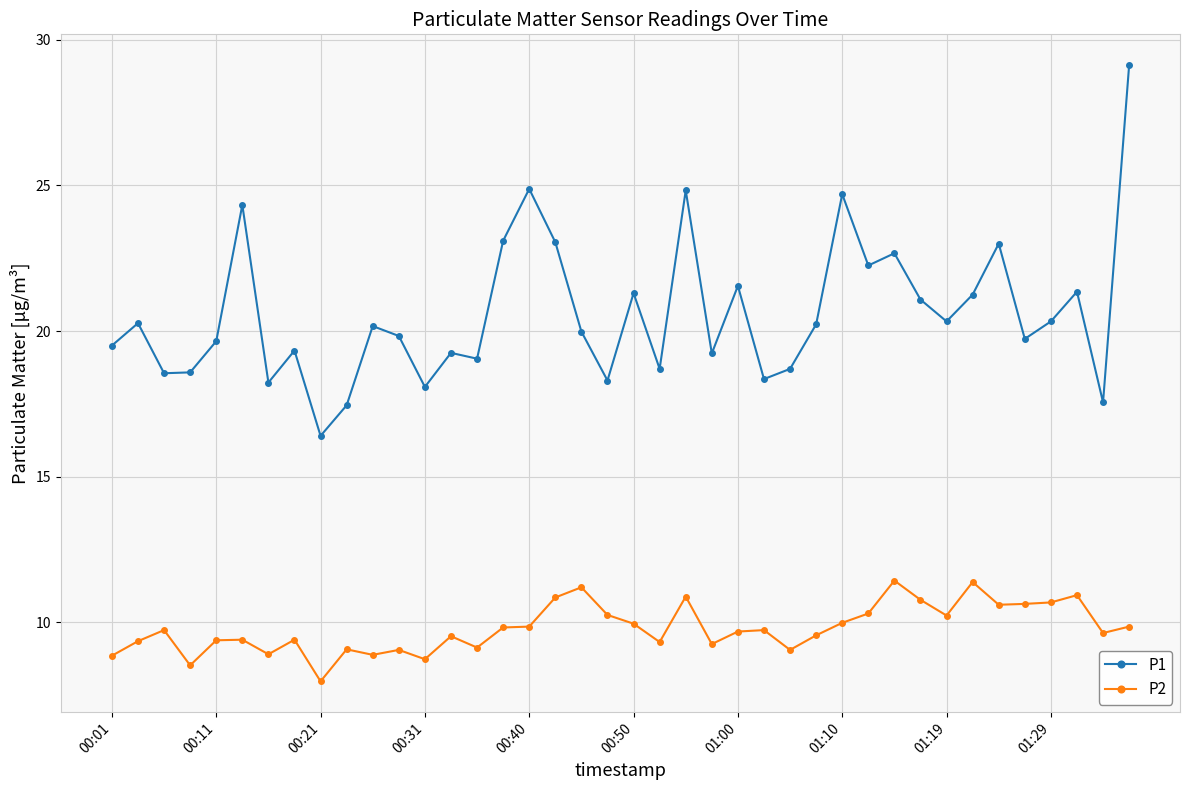

Which series has the widest spread of values?

P1